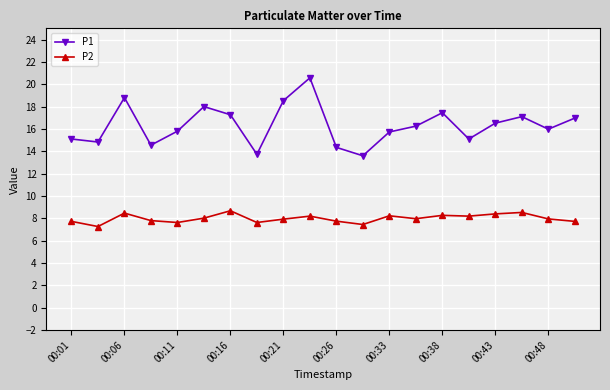

How many data points does each series have?

20